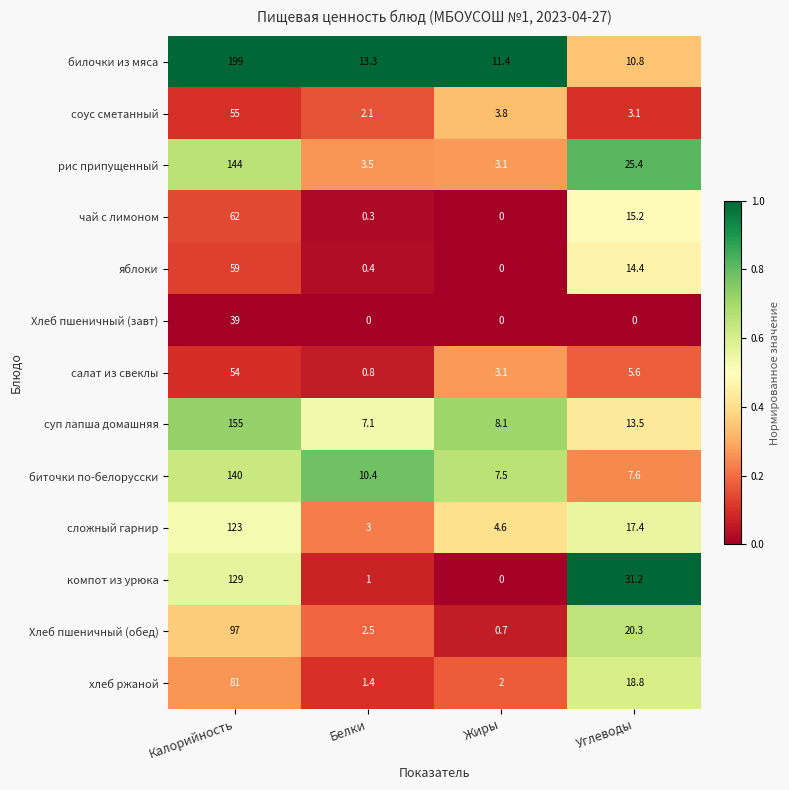

List the series in order of their peak value, lowest first.

Хлеб пшеничный (завт), салат из свеклы, соус сметанный, яблоки, чай с лимоном, хлеб ржаной, Хлеб пшеничный (обед), сложный гарнир, компот из урюка, биточки по-белорусски, рис припущенный, суп лапша домашняя, билочки из мяса